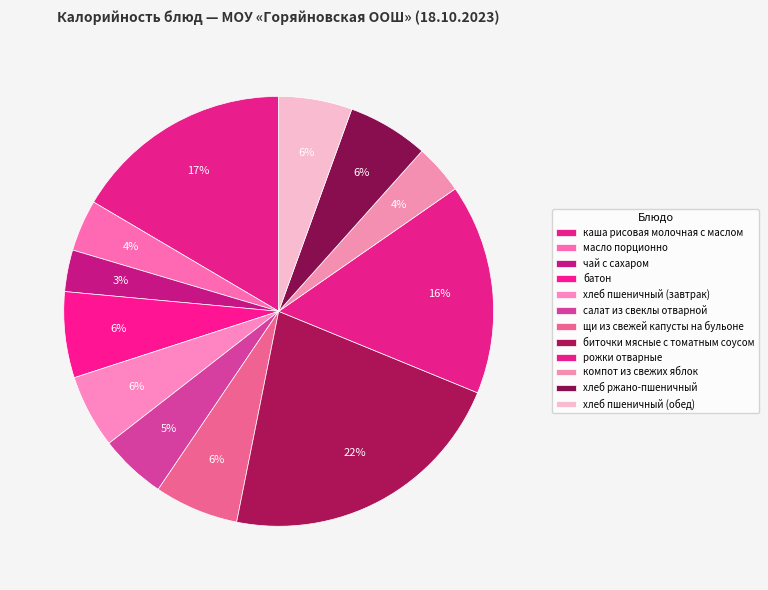

How many slices are in this pie chart?

12